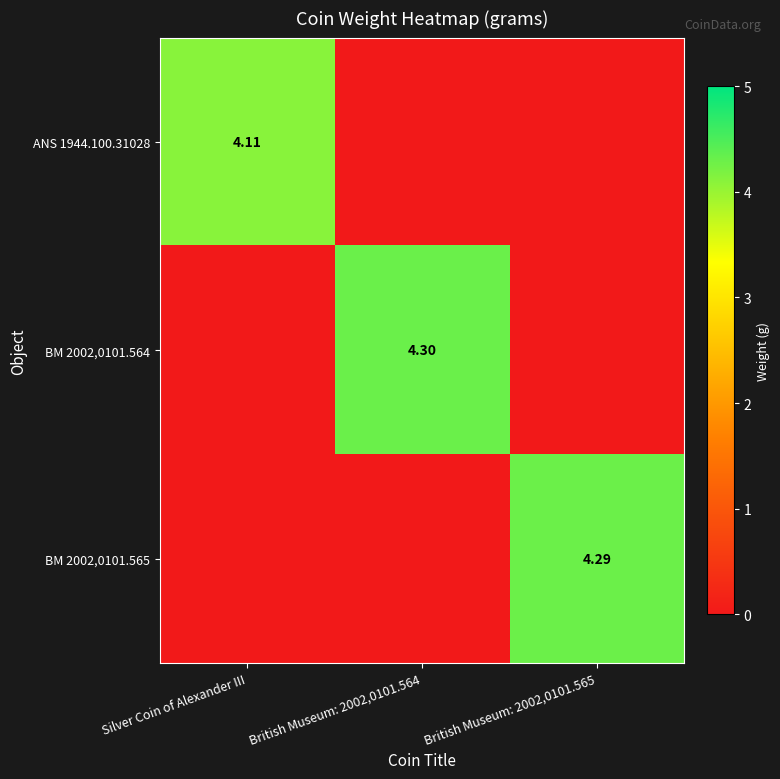

What is the sum of all BM 2002,0101.565 values?

4.3